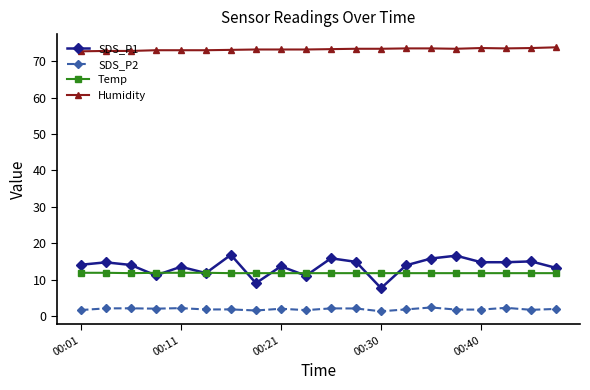

Which series has the largest range (max minus min)?

SDS_P1